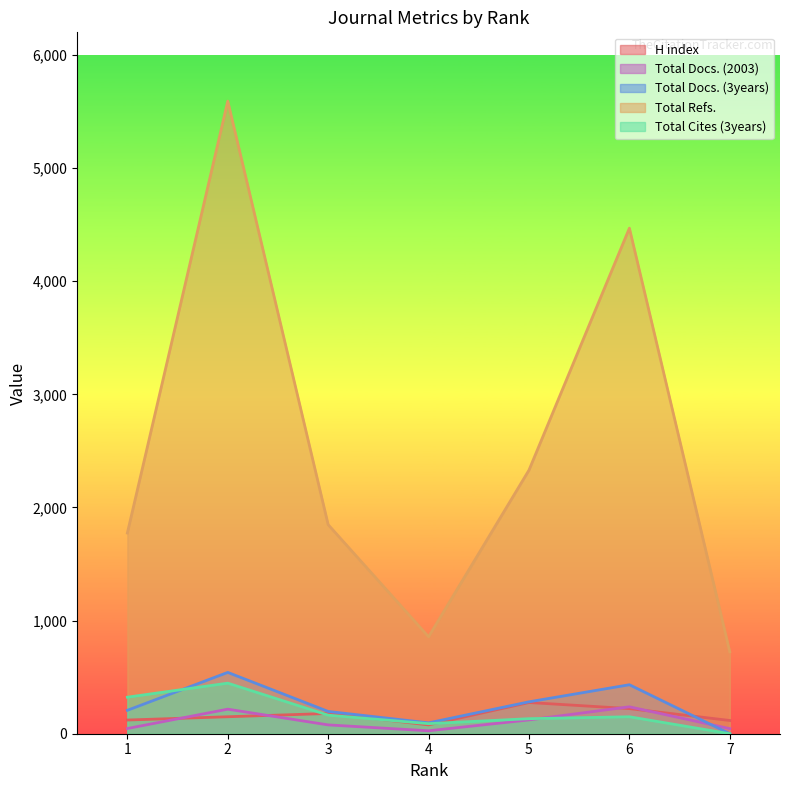

At which category is the sum across all series the highest?

2